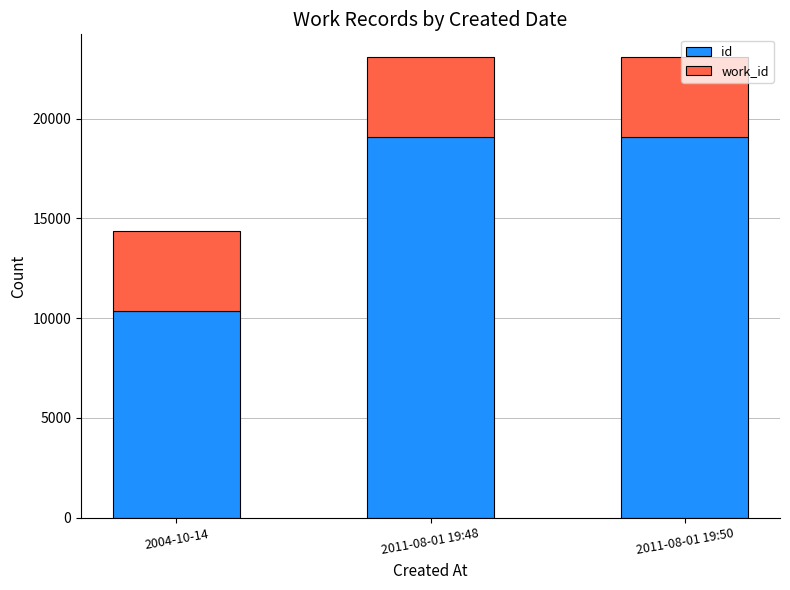

At which label does id reach its minimum?

2004-10-14